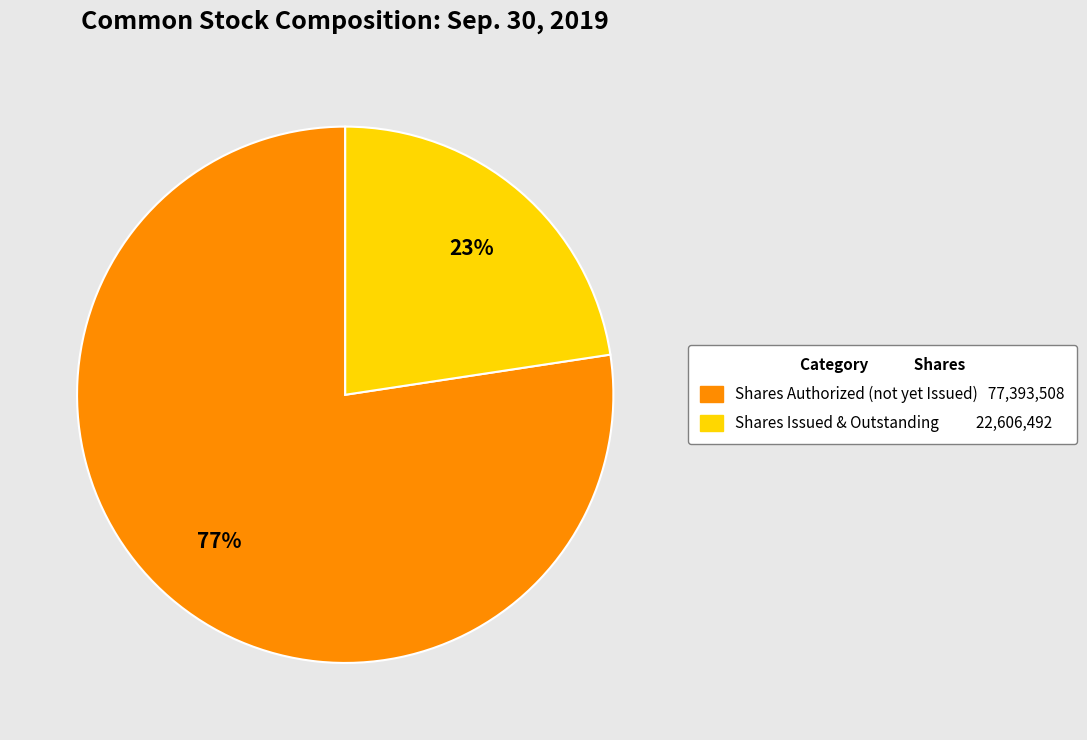

Is there any slice that represents more than half of the pie?

Yes